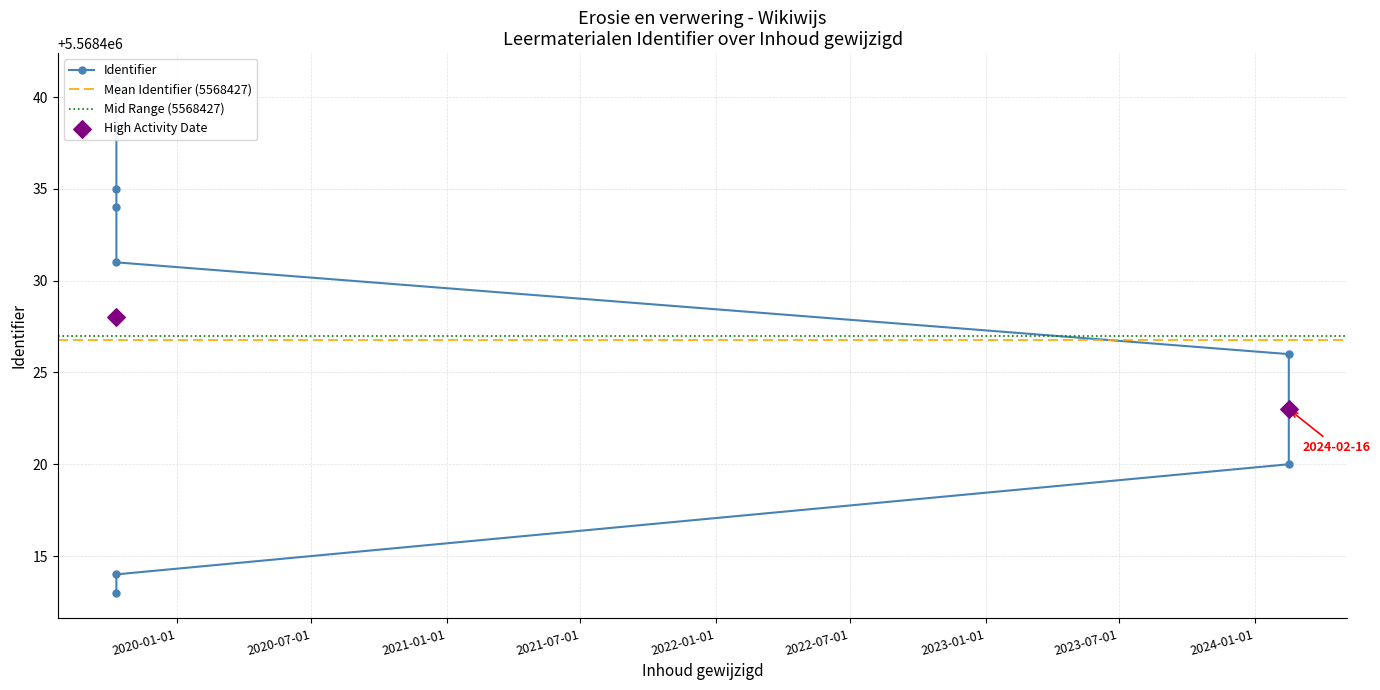

Approximately how many times larger is the value at 2024-02-16 compared to 2024-02-16?

1.0